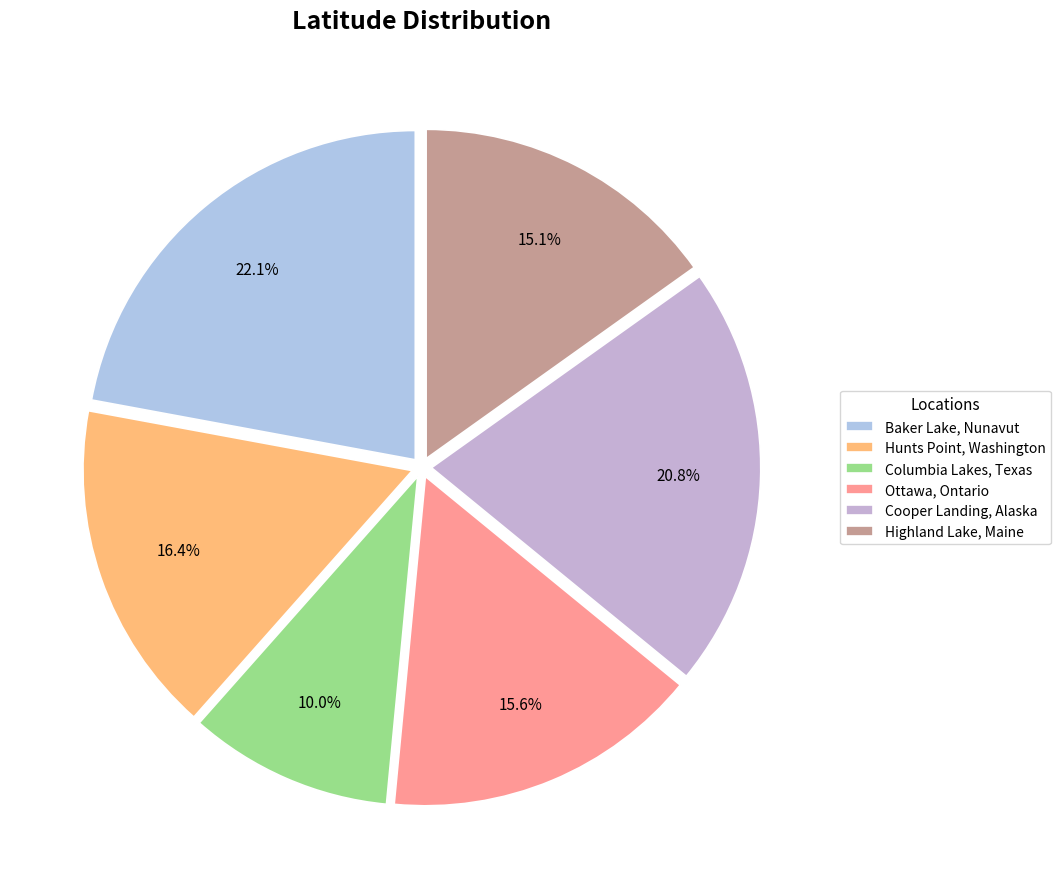

To the nearest percent, what is the difference between the Baker Lake, Nunavut and Ottawa, Ontario slice percentages?

6%